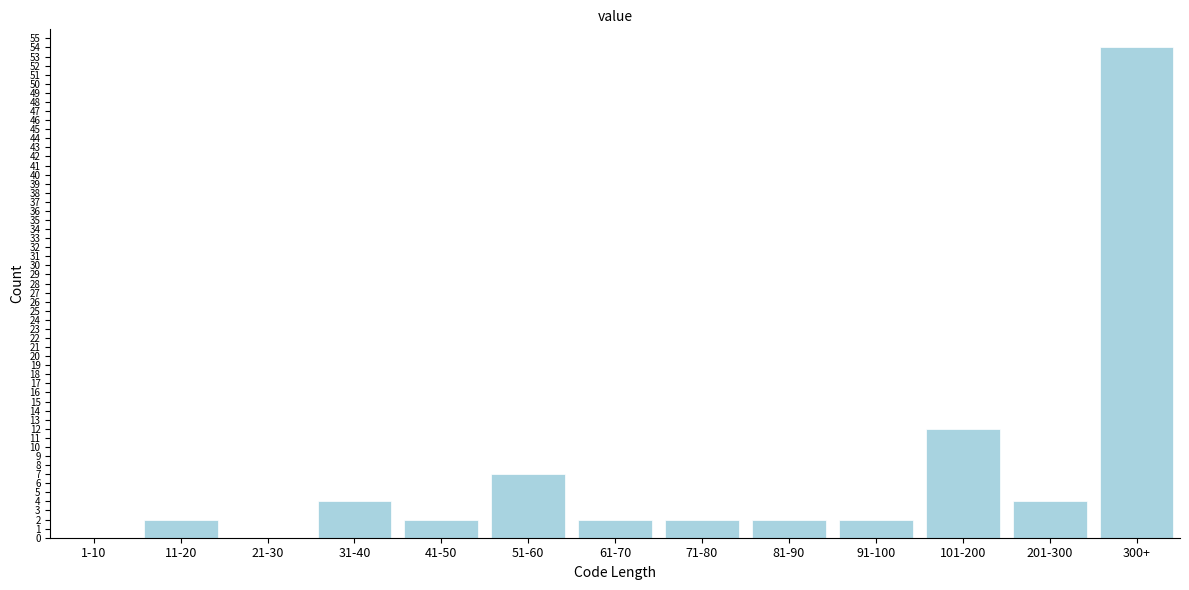

Reading left to right, extract all data points from this chart.

1-10=0	11-20=2	21-30=0	31-40=4	41-50=2	51-60=7	61-70=2	71-80=2	81-90=2	91-100=2	101-200=12	201-300=4	300+=54